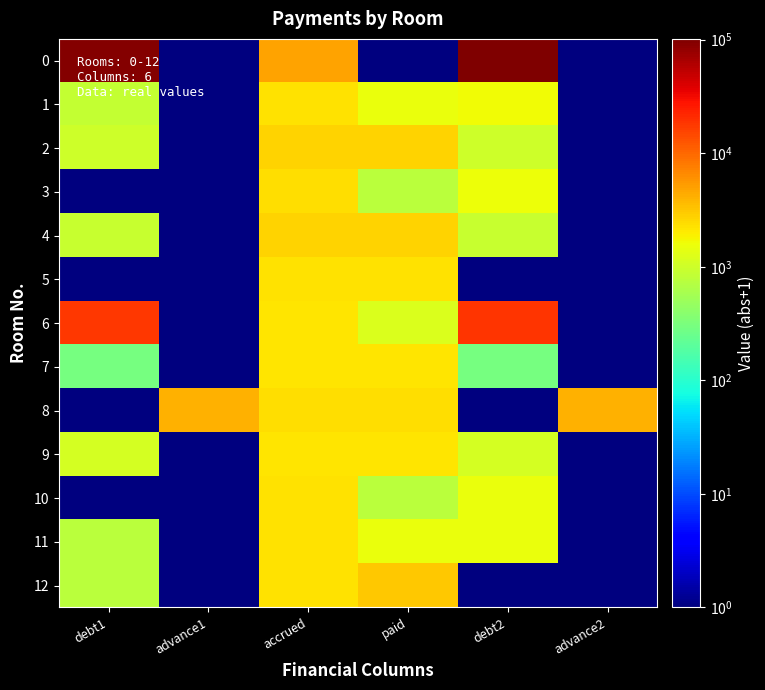

Reading left to right, what are all the values shown in this chart?

0: debt1=96750.4	advance1=1.0	accrued=4934.2	paid=1.0	debt2=101683.6	advance2=1.0
1: debt1=868.9	advance1=1.0	accrued=2312.7	paid=1541.9	debt2=1639.7	advance2=1.0
2: debt1=1017.8	advance1=1.0	accrued=2722.0	paid=2722.0	debt2=1017.8	advance2=1.0
3: debt1=1.0	advance1=1.0	accrued=2327.5	paid=776.5	debt2=1552.0	advance2=1.0
4: debt1=920.0	advance1=1.0	accrued=2681.4	paid=2681.4	debt2=920.0	advance2=1.0
5: debt1=1.0	advance1=1.0	accrued=2312.7	paid=2312.7	debt2=1.0	advance2=1.0
6: debt1=17844.3	advance1=1.0	accrued=2180.0	paid=1221.4	debt2=18802.9	advance2=1.0
7: debt1=296.3	advance1=1.0	accrued=2128.4	paid=2128.4	debt2=296.3	advance2=1.0
8: debt1=1.0	advance1=4069.2	accrued=2334.9	paid=2334.9	debt2=1.0	advance2=4069.2
9: debt1=1095.4	advance1=1.0	accrued=2191.1	paid=2184.8	debt2=1101.7	advance2=1.0
10: debt1=1.0	advance1=1.0	accrued=2305.4	paid=769.1	debt2=1537.3	advance2=1.0
11: debt1=760.5	advance1=1.0	accrued=2279.6	paid=1520.0	debt2=1520.0	advance2=1.0
12: debt1=770.4	advance1=1.0	accrued=2309.1	paid=3078.4	debt2=1.0	advance2=1.0